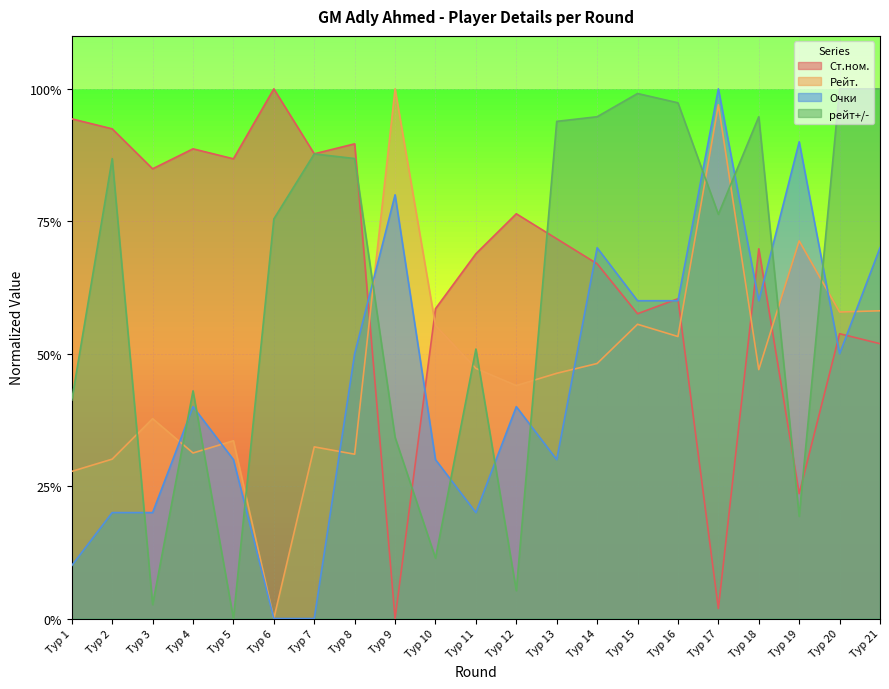

The value of Рейт. at Тур 8 is 0.3. True or false?

True